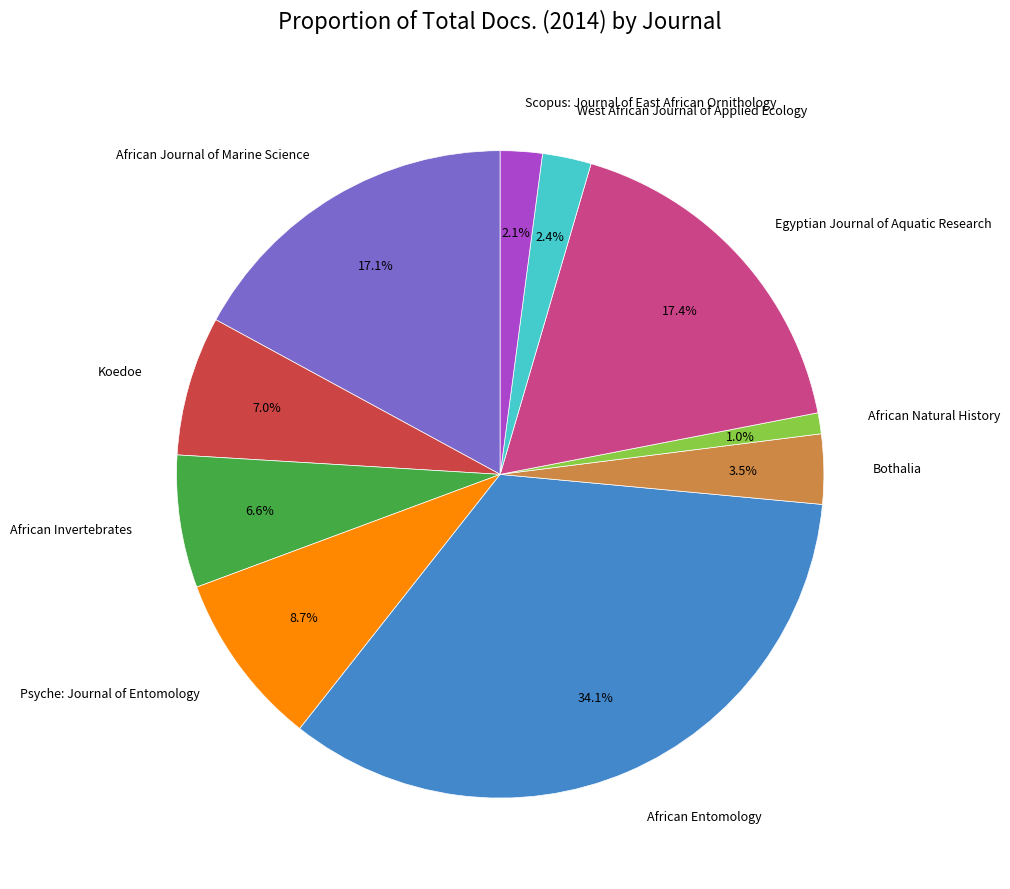

What is the ratio of the value at Scopus: Journal of East African Ornithology to the value at Egyptian Journal of Aquatic Research?

0.1